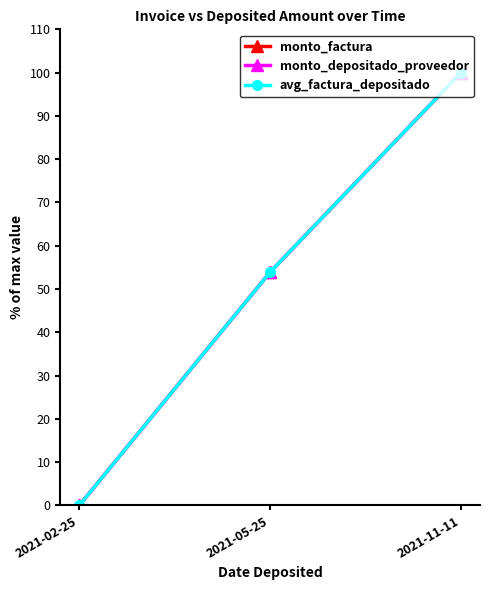

Between 2021-05-25 and 2021-11-11, which series saw the biggest shift?

monto_factura